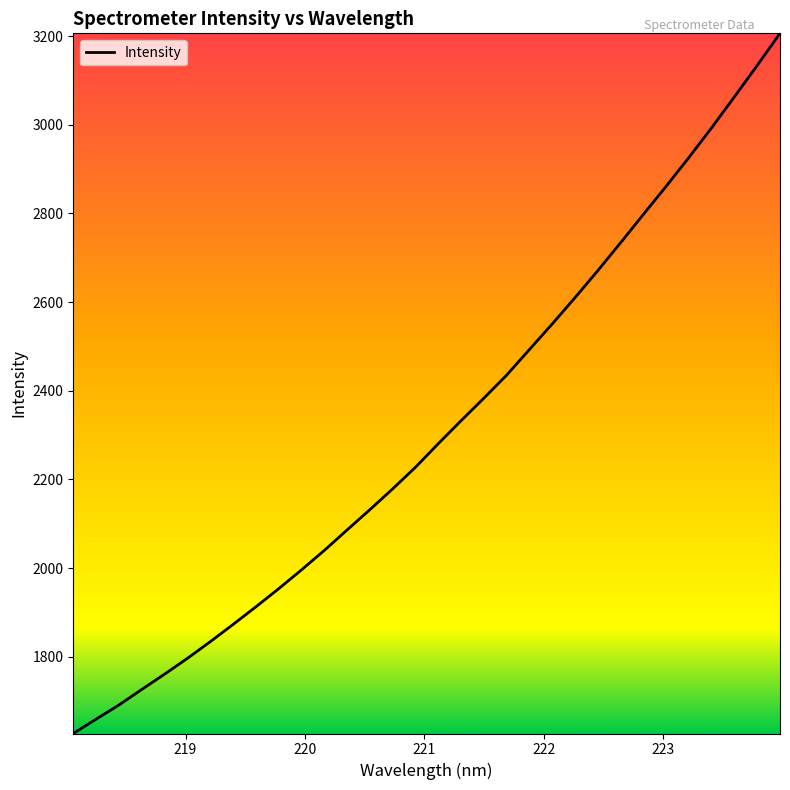

What is the greatest value displayed?

3206.3